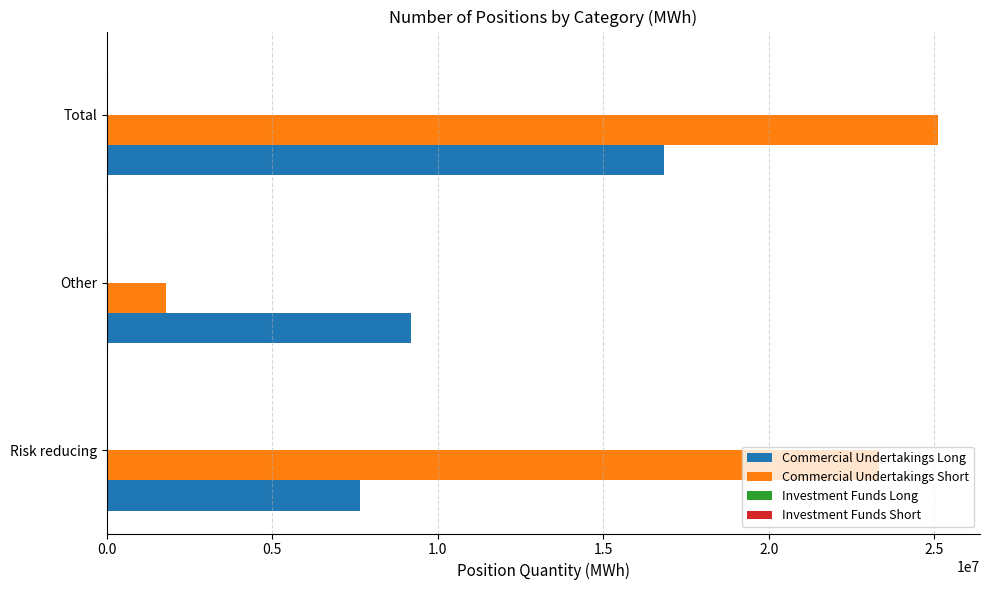

What is the greatest value displayed?

25128410